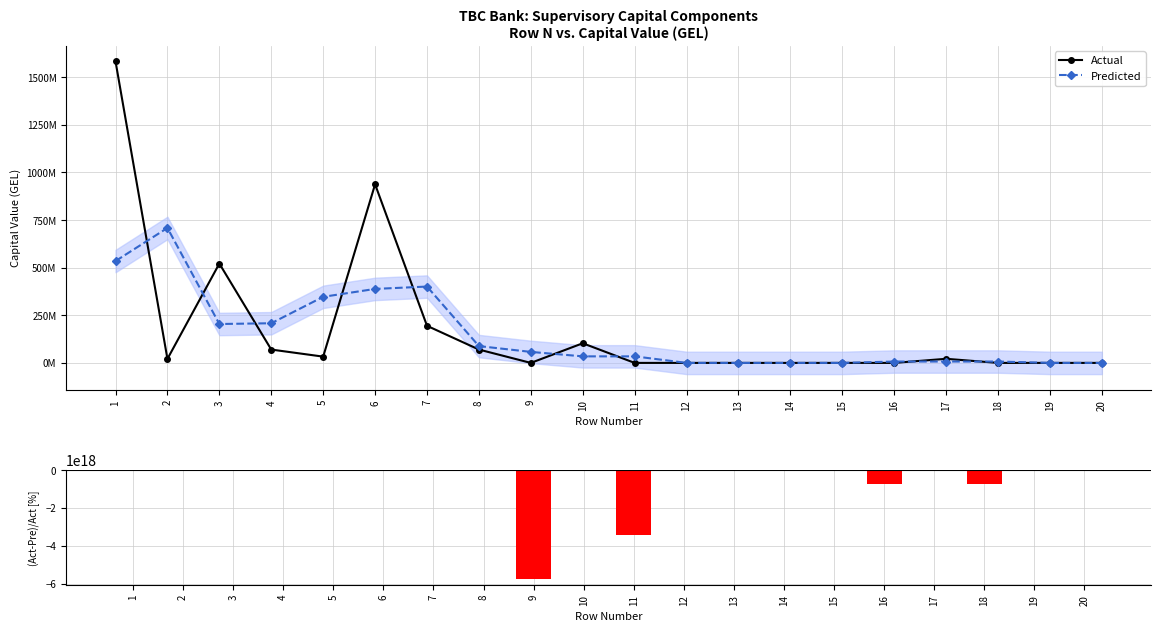

Rank the series at 18 from lowest to highest value.

(Act-Pre)/Act, Actual, Predicted